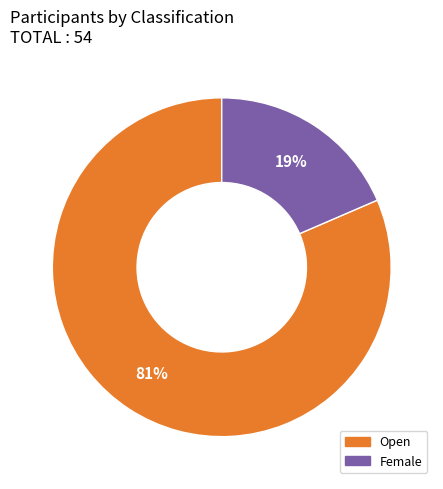

Which has a higher value, Open or Female?

Open